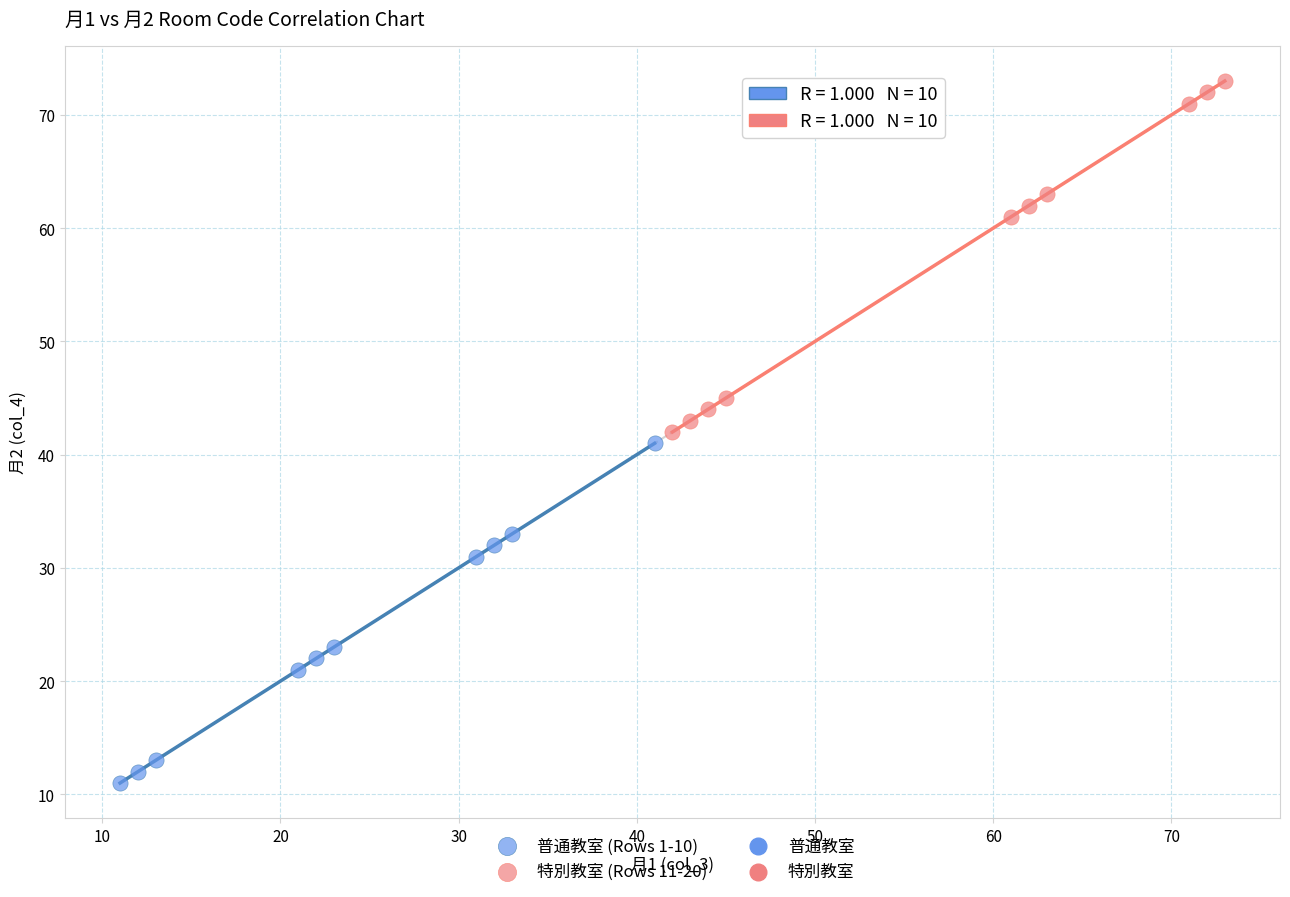

Which series reaches the maximum Y coordinate?

特別教室 (Rows 11-20)